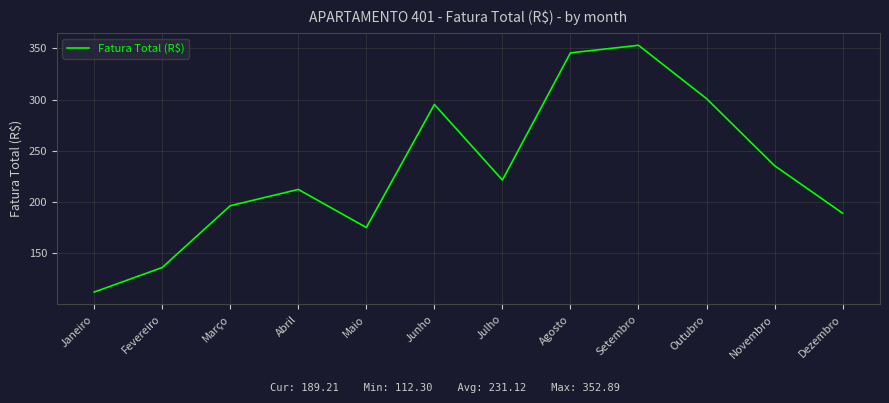

Approximately how many times larger is the value at Dezembro compared to Março?

1.0